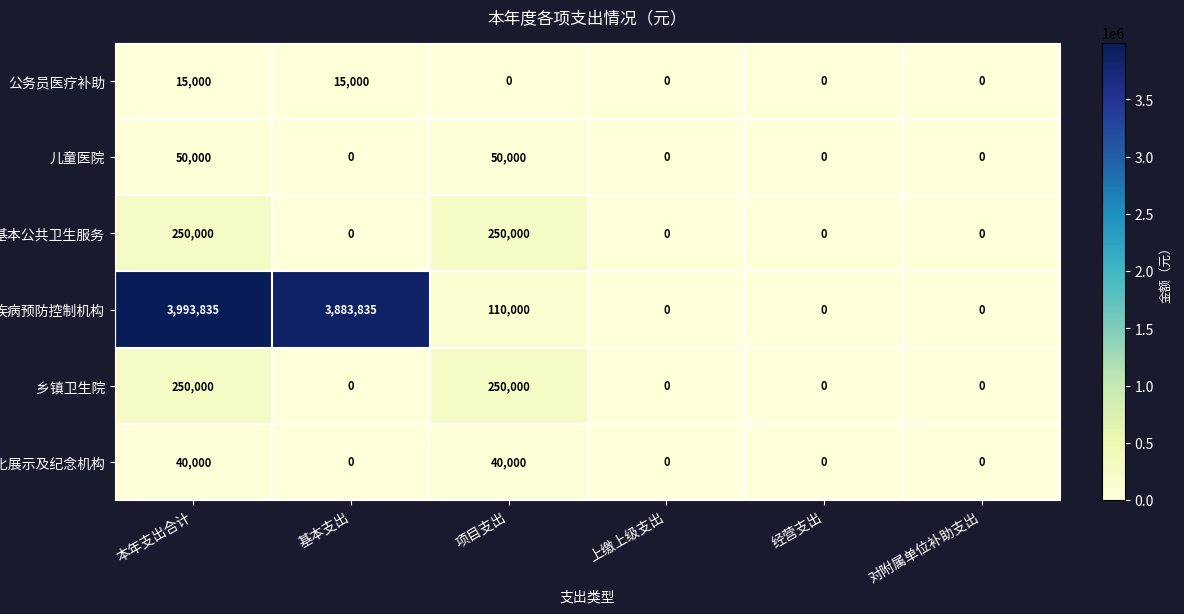

Which series has the largest total across all categories?

疾病预防控制机构